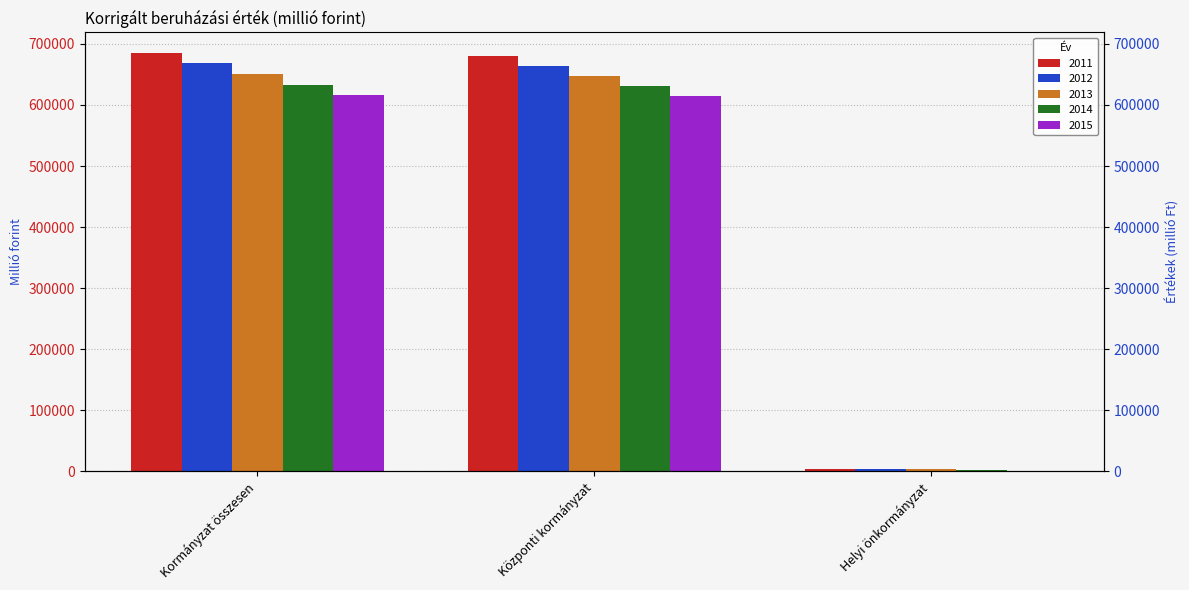

What is the label of the 2nd bar from the right?

Központi kormányzat